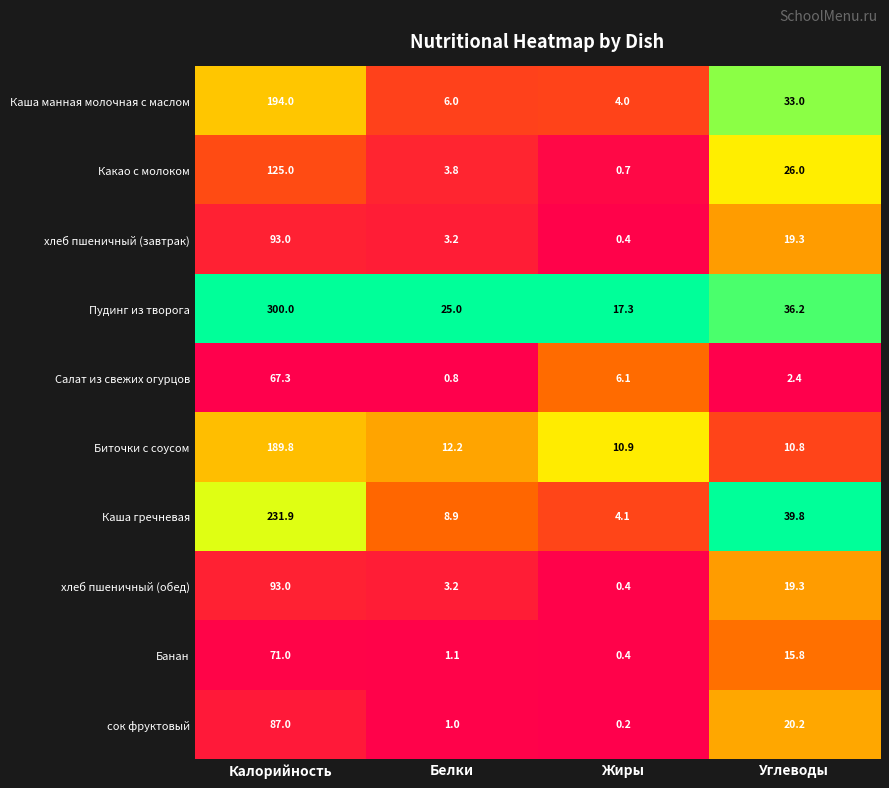

List the labels in order of хлеб пшеничный (обед) value, smallest first.

Жиры, Белки, Углеводы, Калорийность